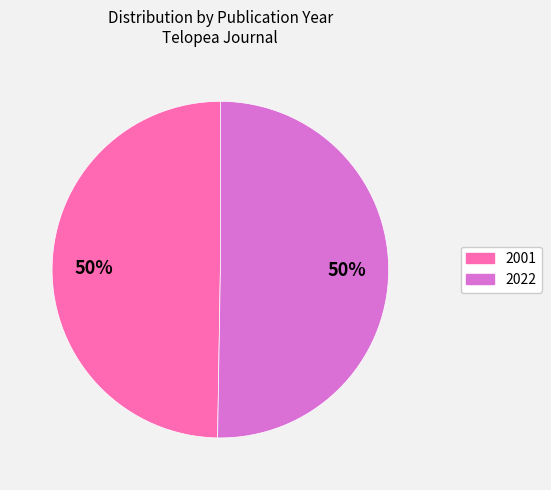

Is the sum of 2022 and 2001 greater than half?

Yes